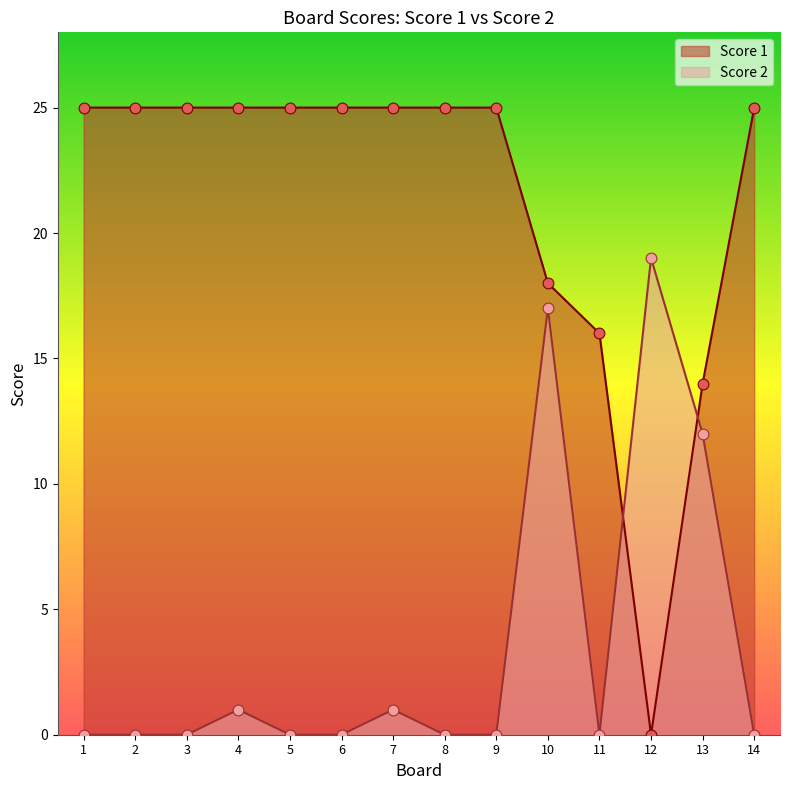

Which series contains the lowest Y value?

Score 1